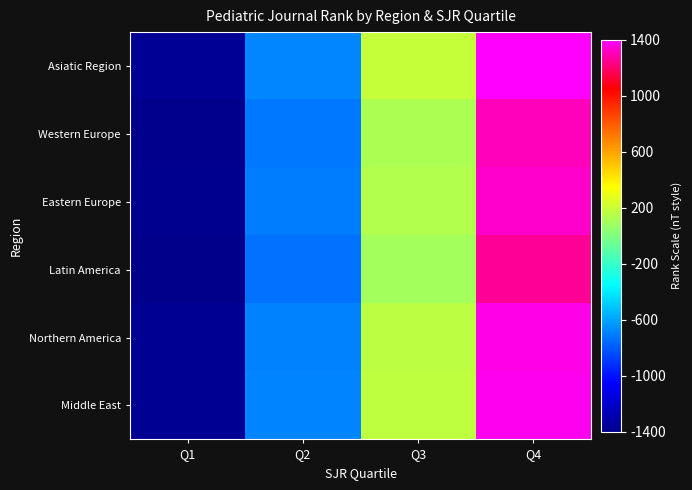

Between Q4 and Q3, which is larger?

Q4